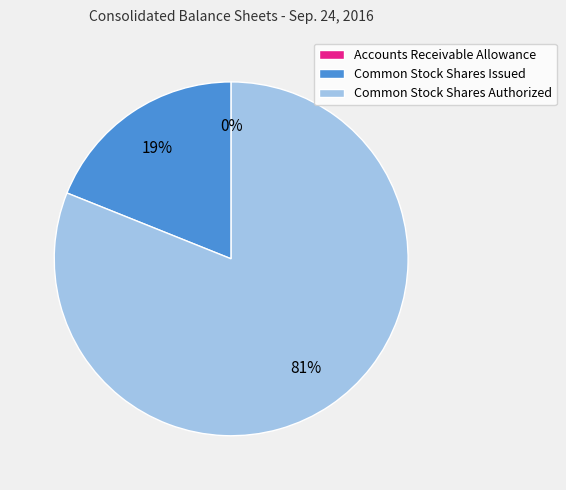

To the nearest percent, what percentage of the pie is Common Stock Shares Authorized?

81%